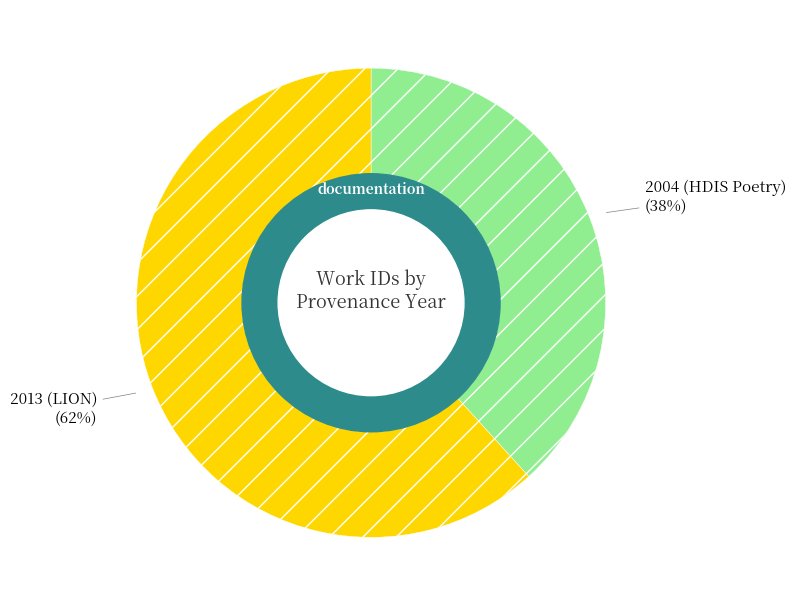

Rank the categories by value from highest to lowest.

2013 (LION), 2004 (HDIS Poetry)